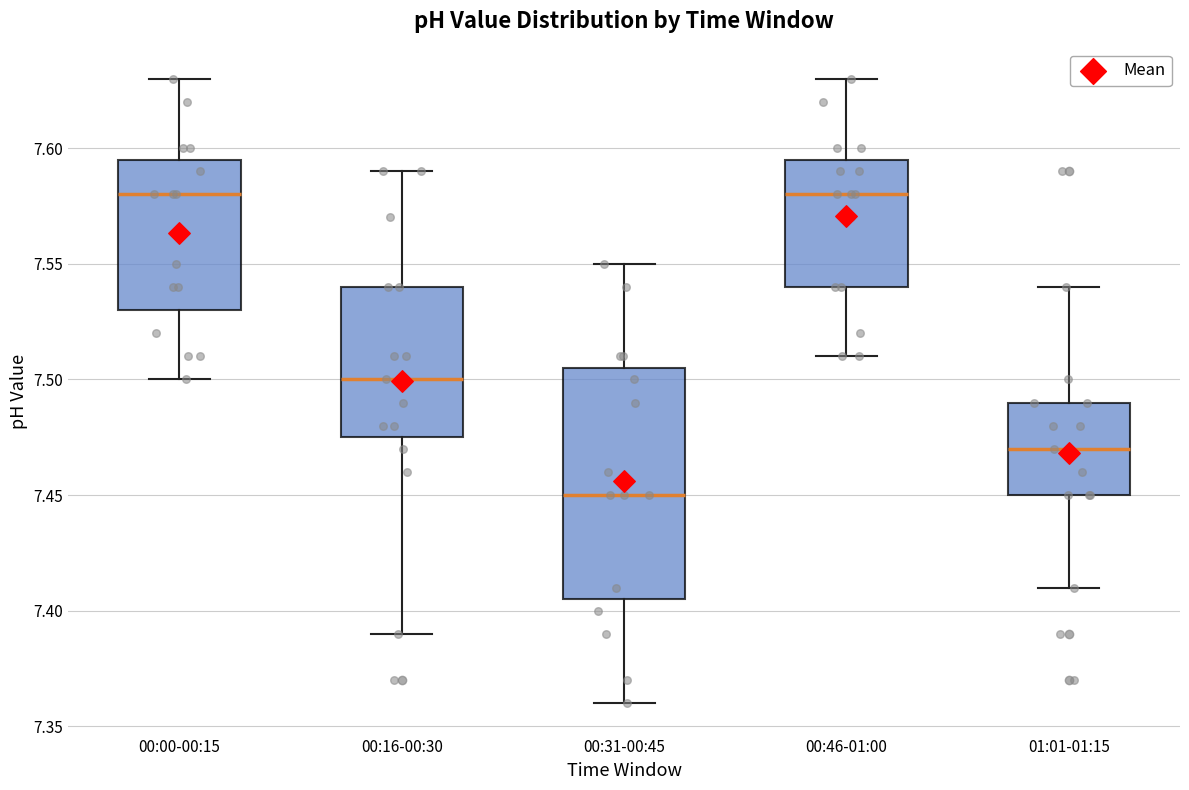

Reading left to right, read every box against the y-axis: the position of its median line, the range the box covers, and the ends of its whiskers. The values are not printed on the chart, so give them approximately, as read against the axis.

00:00-00:15: median 7.580, box 7.530 to 7.595, whiskers 7.500 to 7.630
00:16-00:30: median 7.500, box 7.475 to 7.540, whiskers 7.390 to 7.590
00:31-00:45: median 7.450, box 7.405 to 7.505, whiskers 7.360 to 7.550
00:46-01:00: median 7.580, box 7.540 to 7.595, whiskers 7.510 to 7.630
01:01-01:15: median 7.470, box 7.450 to 7.490, whiskers 7.410 to 7.540